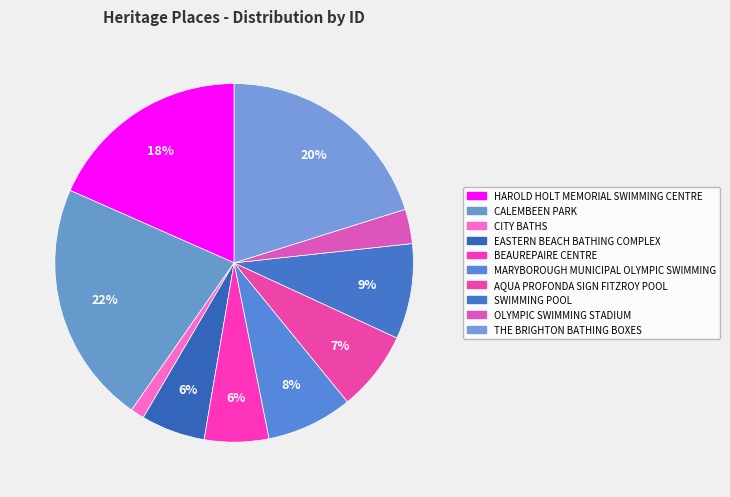

How many segments does this pie chart have?

10